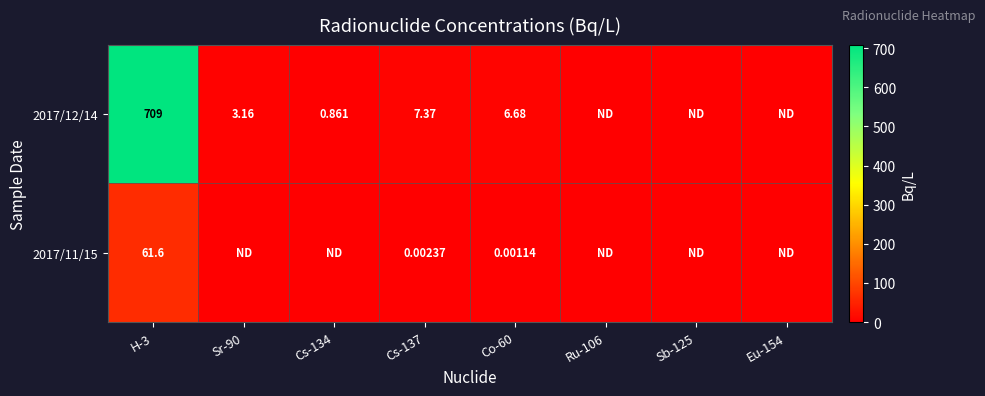

Rank the categories by 2017/11/15 value from lowest to highest.

Sr-90, Cs-134, Ru-106, Sb-125, Eu-154, Co-60, Cs-137, H-3